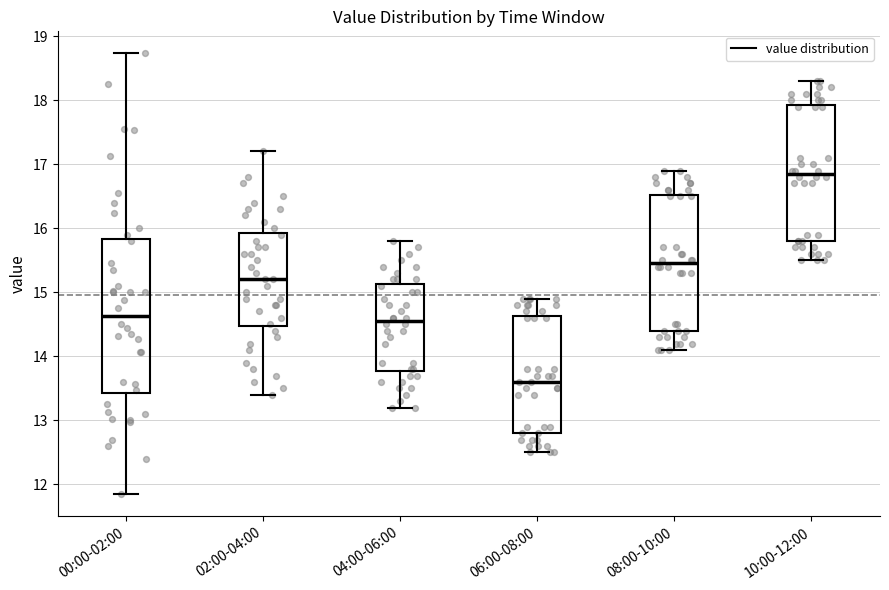

Which box is the tallest, from its lower edge to its upper edge?

00:00-02:00